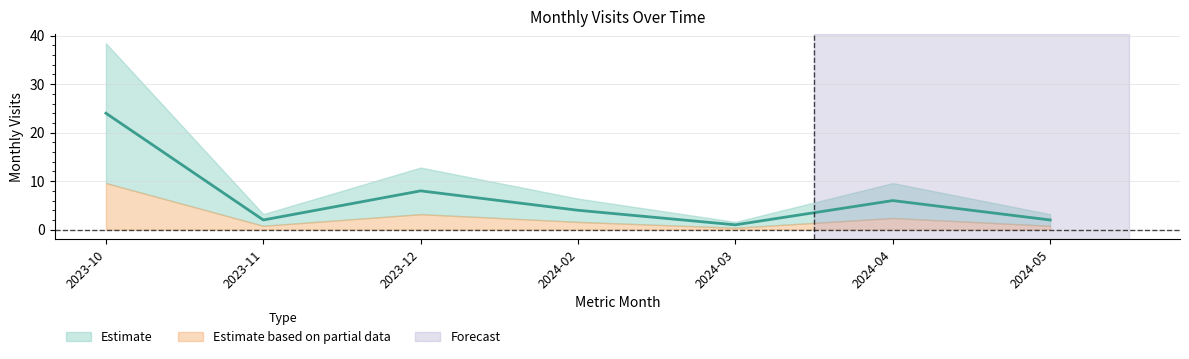

List the labels in order of value, largest first.

2023-10, 2023-12, 2024-04, 2024-02, 2023-11, 2024-05, 2024-03